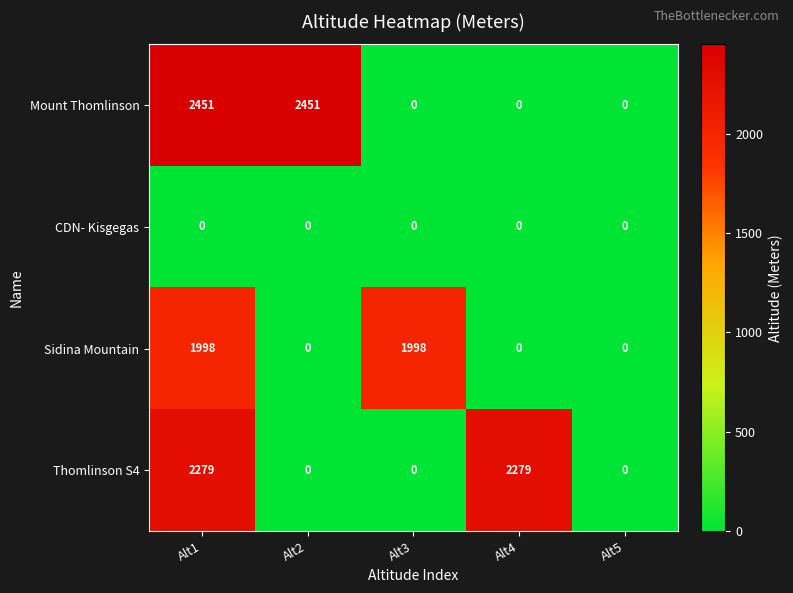

How many series are shown in this chart?

4